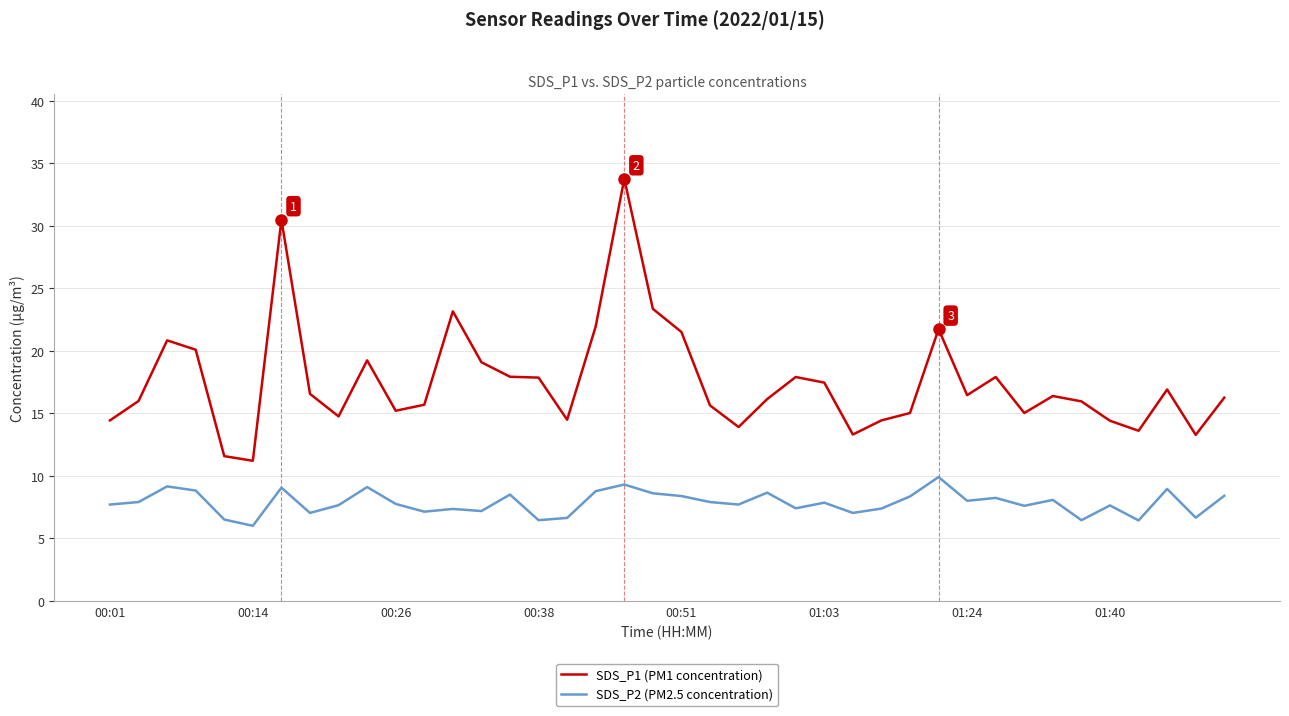

What is the minimum value for SDS_P2 (PM2.5 concentration)?

6.0